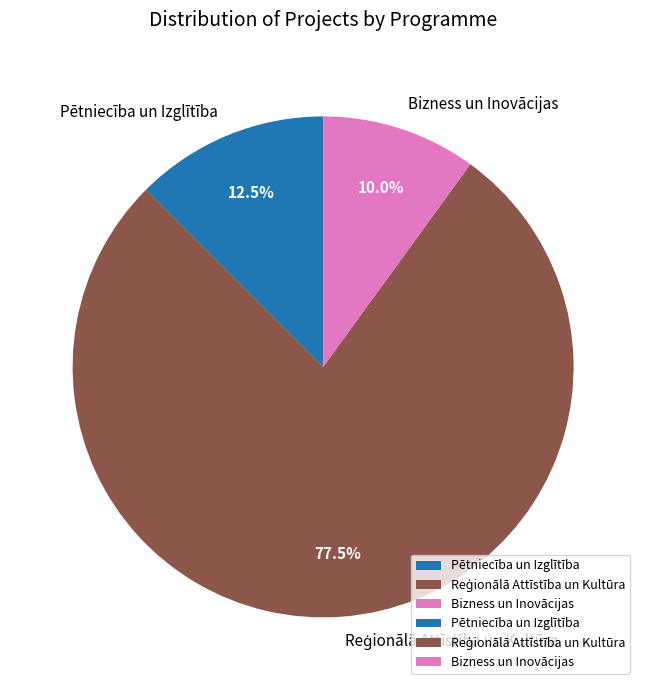

Combined, what portion of the pie is Bizness un Inovācijas and Pētniecība un Izglītība?

22.5%